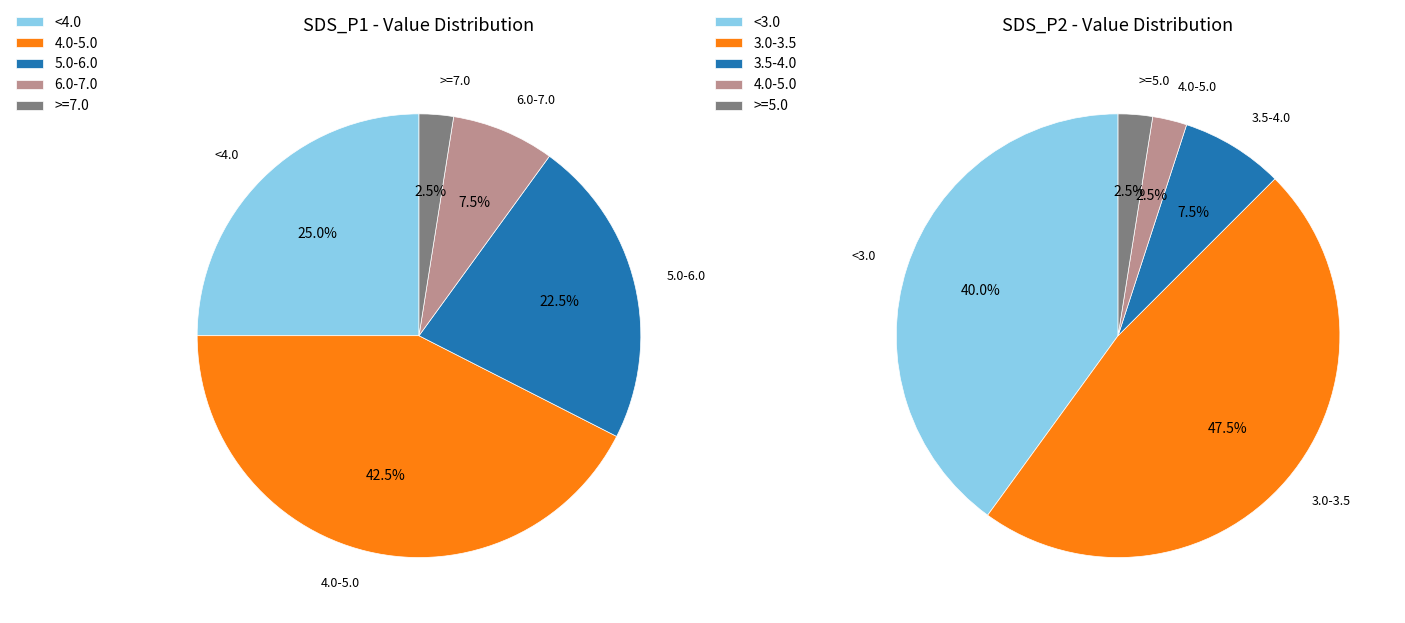

Combined, do 25 and 12 account for over 50%?

No